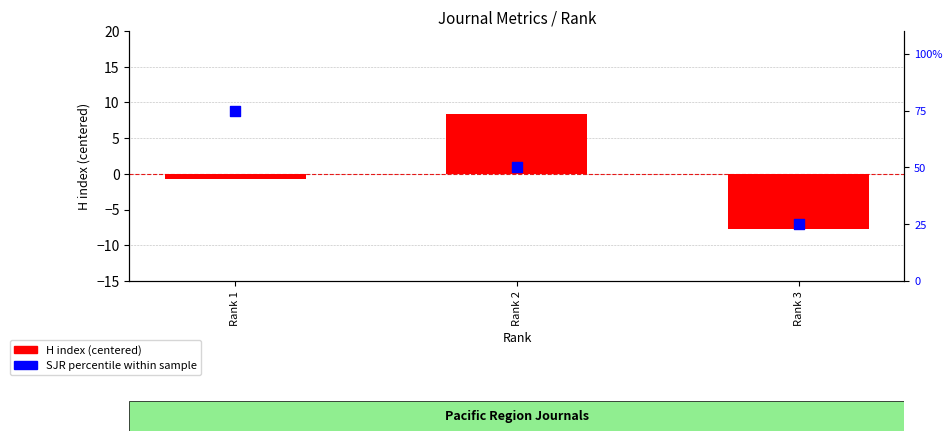

Which series reaches the maximum Y coordinate?

SJR percentile